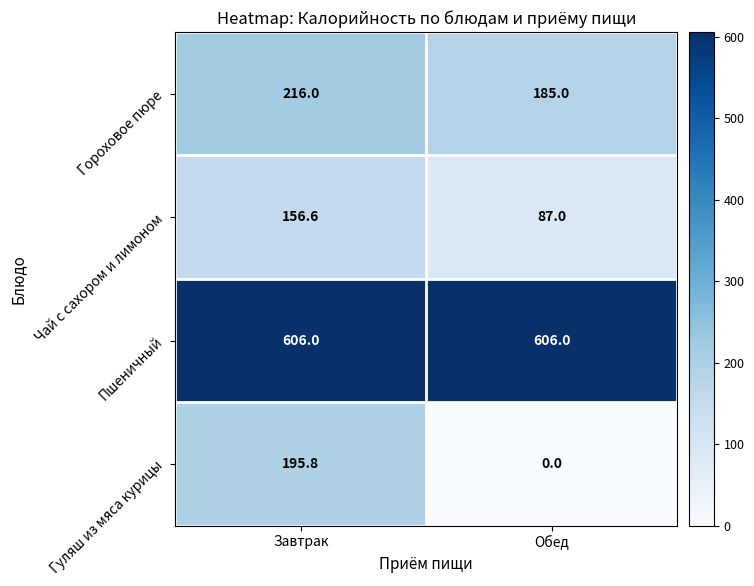

What is the maximum value for Пшеничный?

606.0